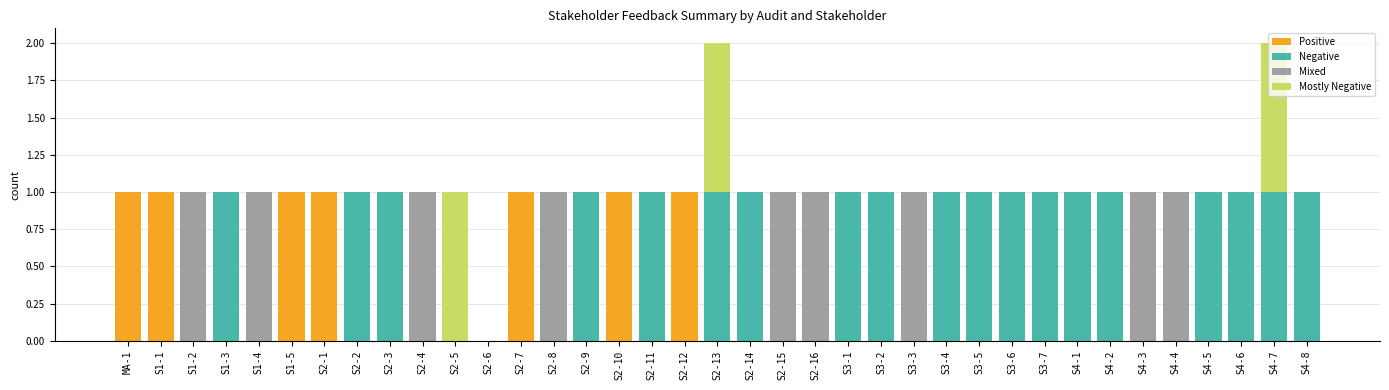

The value of Positive at S4-1 is 0. True or false?

True